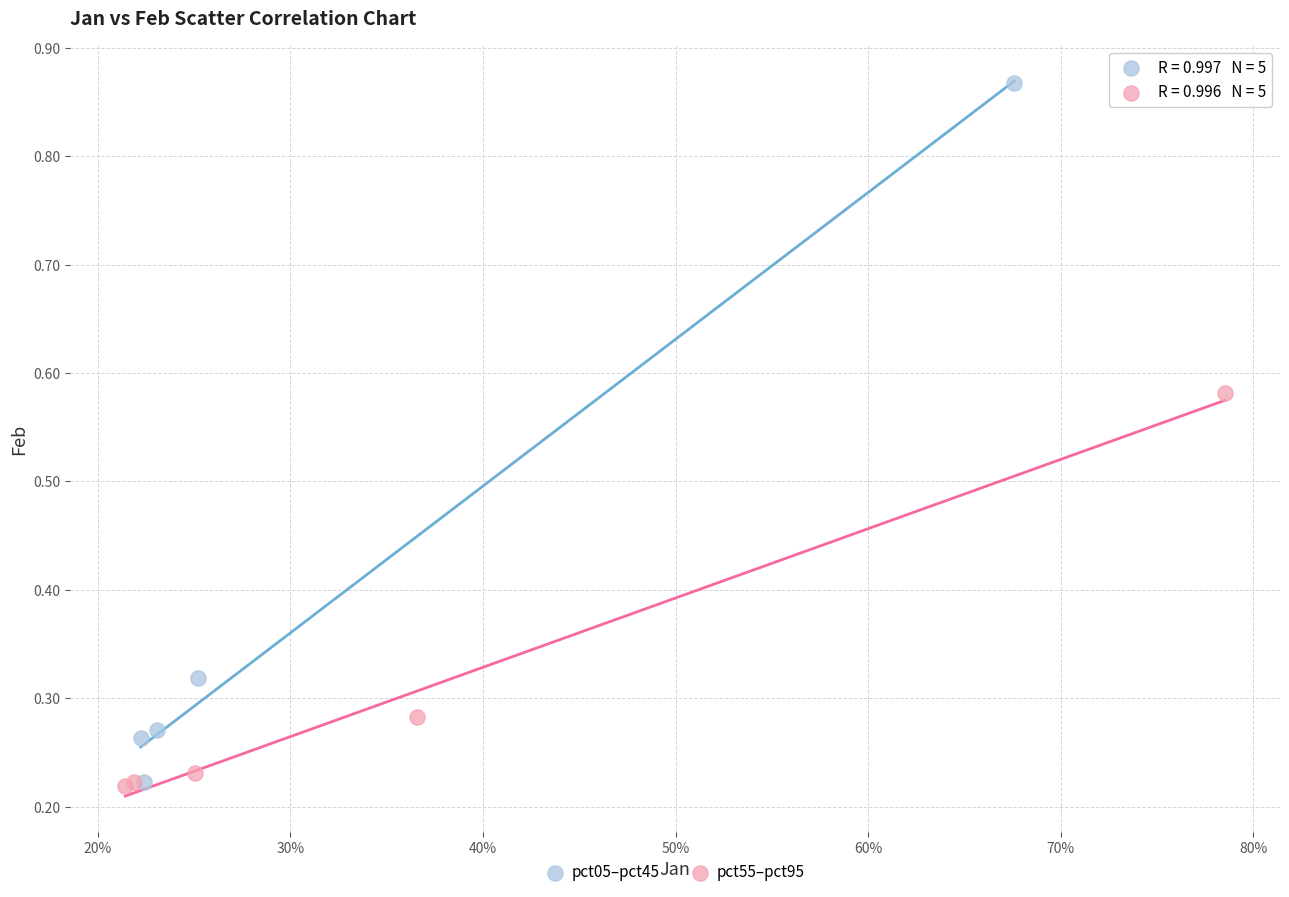

What are all the series names shown in the legend?

pct05–pct45, pct55–pct95